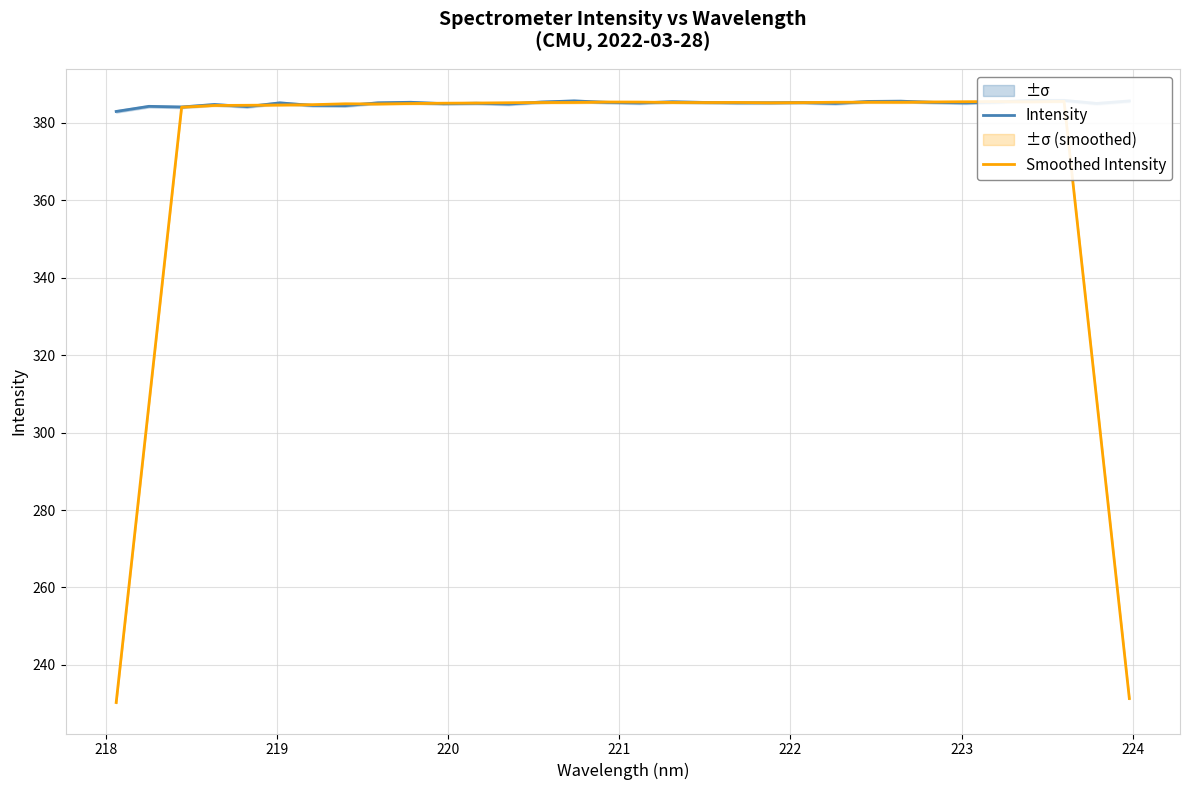

What is the minimum value shown in the chart?

230.3